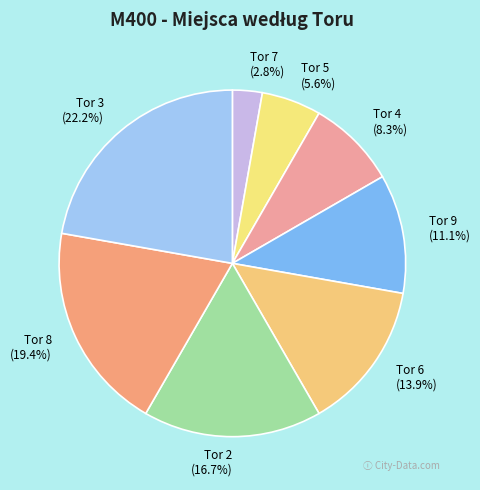

What is the total percentage of Tor 5 and Tor 3?

27.8%